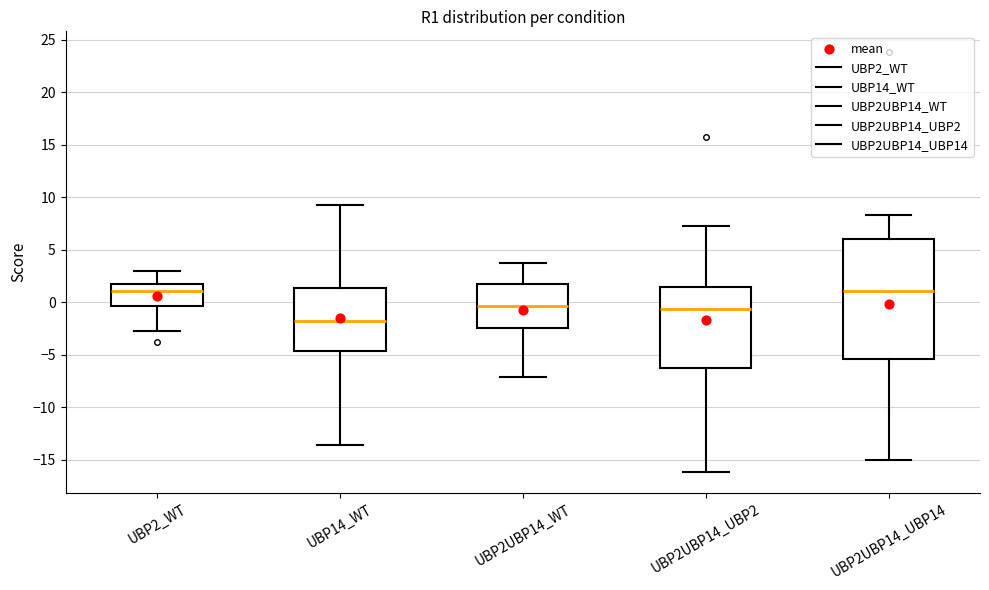

Reading left to right, read every box against the y-axis: the position of its median line, the range the box covers, and the ends of its whiskers. The values are not printed on the chart, so give them approximately, as read against the axis.

UBP2_WT: median 1.0, box -0.5 to 1.5, whiskers -2.5 to 3.0
UBP14_WT: median -1.5, box -4.5 to 1.5, whiskers -13.5 to 9.5
UBP2UBP14_WT: median -0.5, box -2.5 to 1.5, whiskers -7.0 to 4.0
UBP2UBP14_UBP2: median -0.5, box -6.5 to 1.5, whiskers -16.0 to 7.5
UBP2UBP14_UBP14: median 1.0, box -5.5 to 6.0, whiskers -15.0 to 8.5